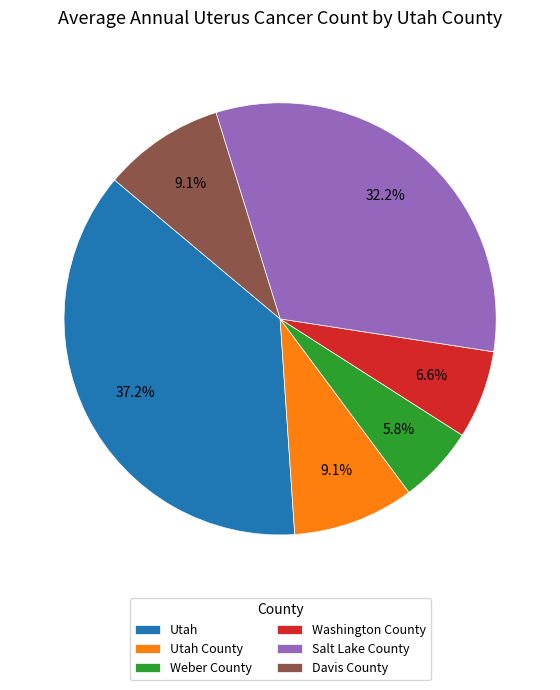

How much of the chart is everything except Utah?

62.8%